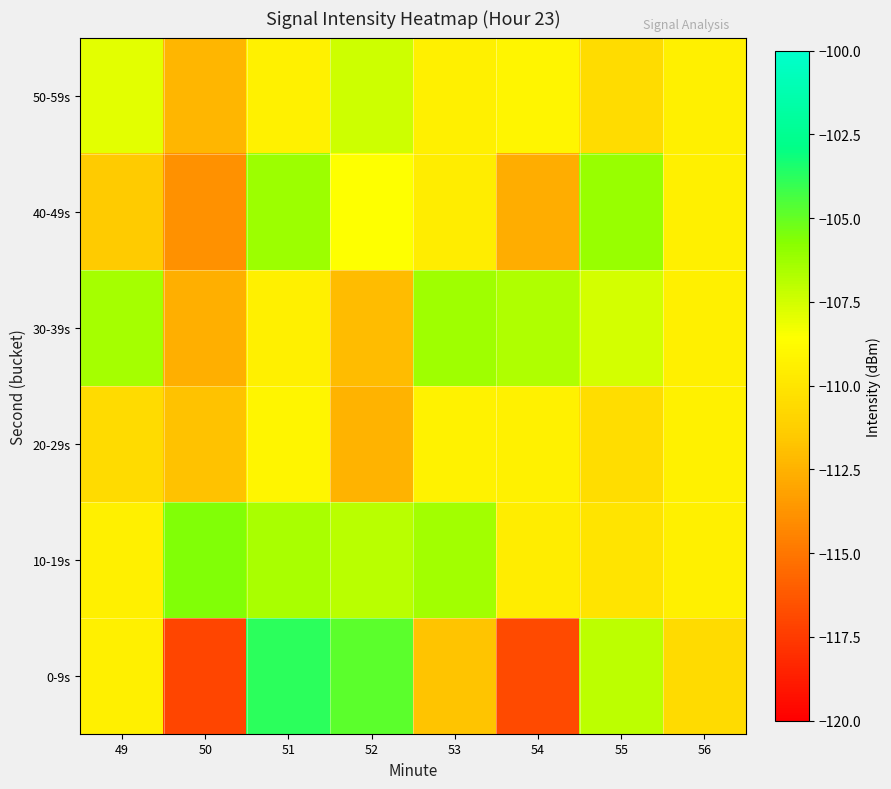

Which label corresponds to the smallest value in the chart?

50